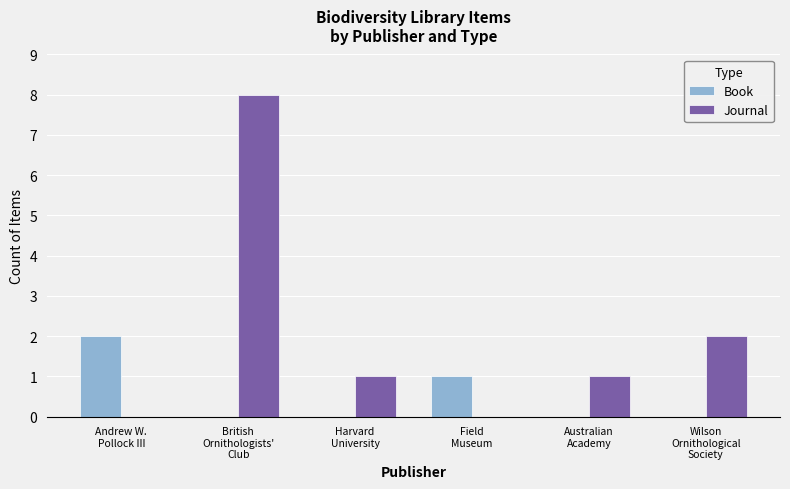

Where is Journal nearest to the value 4?

Wilson
Ornithological
Society